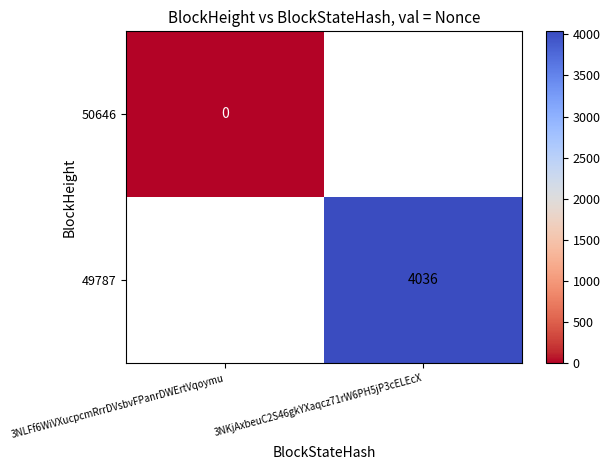

List the series in order of their peak value, highest first.

50646, 49787